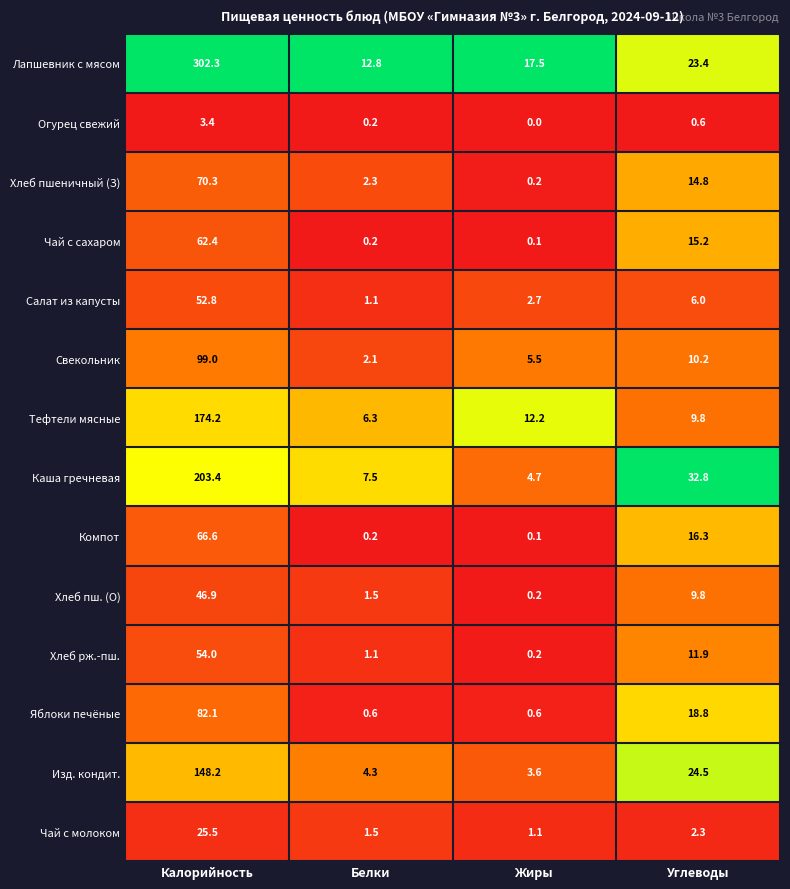

The Лапшевник с мясом series shows 197.9 at Калорийность. True or false?

False